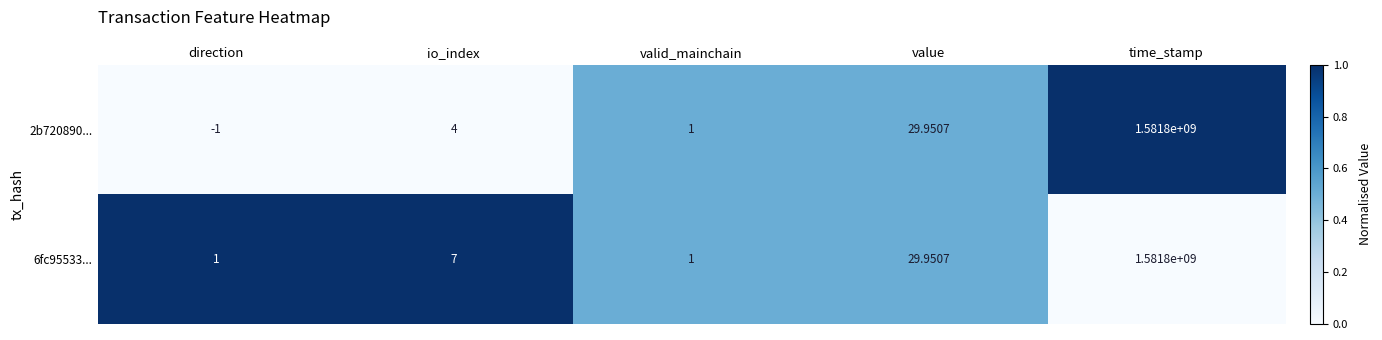

At which label does 2b720890... reach its minimum?

direction